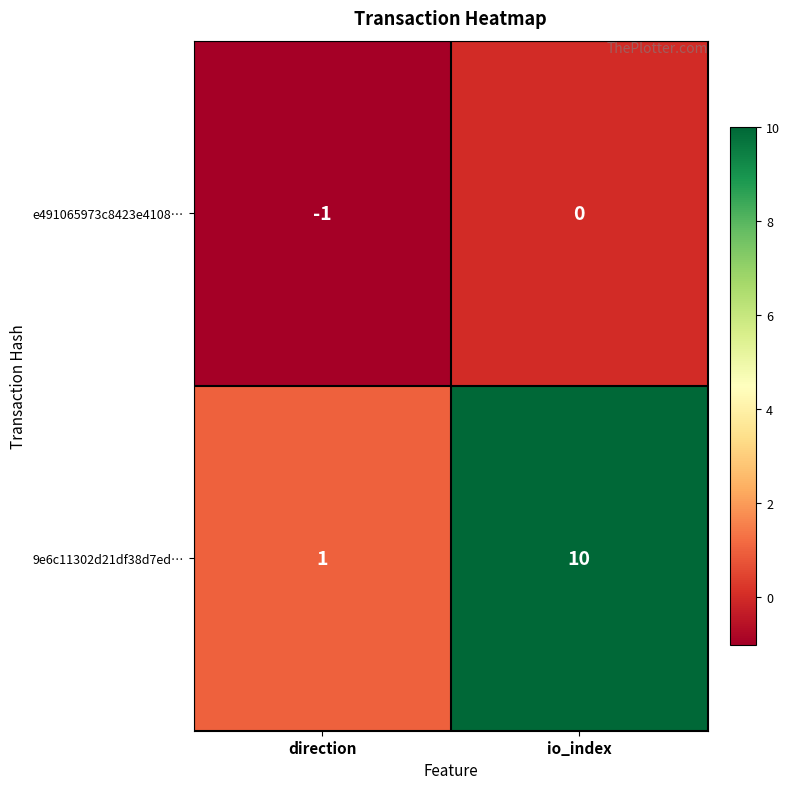

The e491065973c8423e4108… series shows 0 at direction. True or false?

False